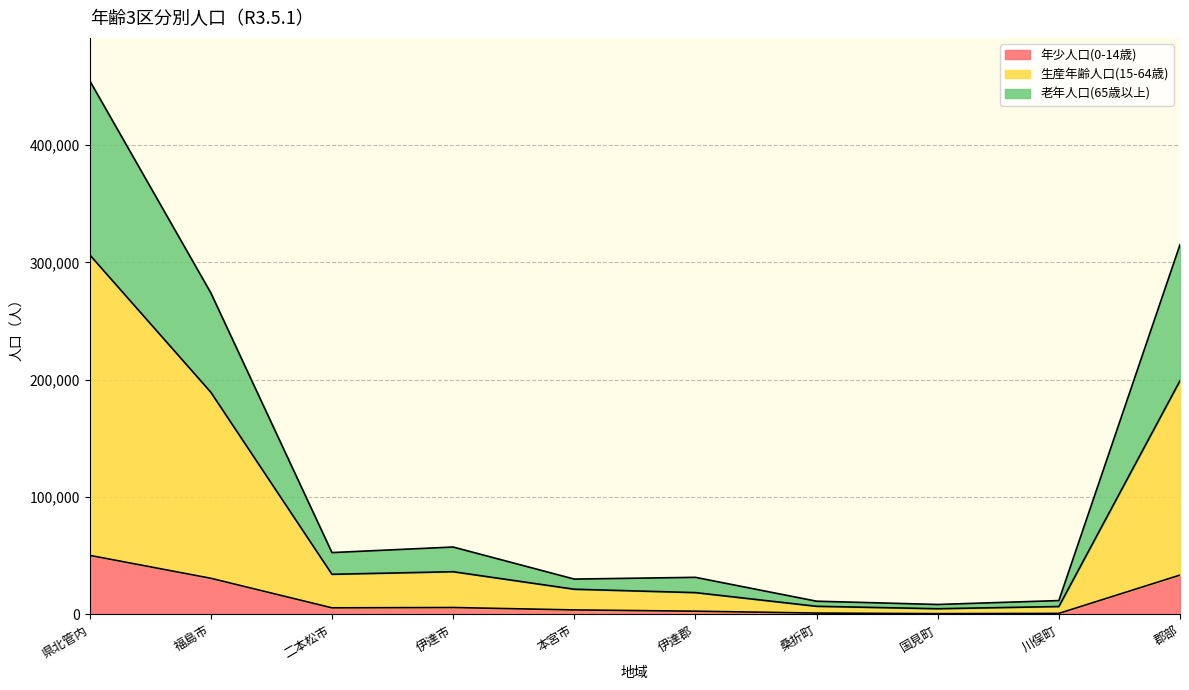

Reading right to left, extract all data points from this chart.

年少人口(0-14歳): 33546	905	701	1183	2789	3866	5921	5647	30823	50363
生産年齢人口(15-64歳): 199151	6766	4882	6956	18604	21507	36416	34227	189347	306444
老年人口(65歳以上): 315061	11835	8511	11290	31636	30144	57459	52728	274027	454826